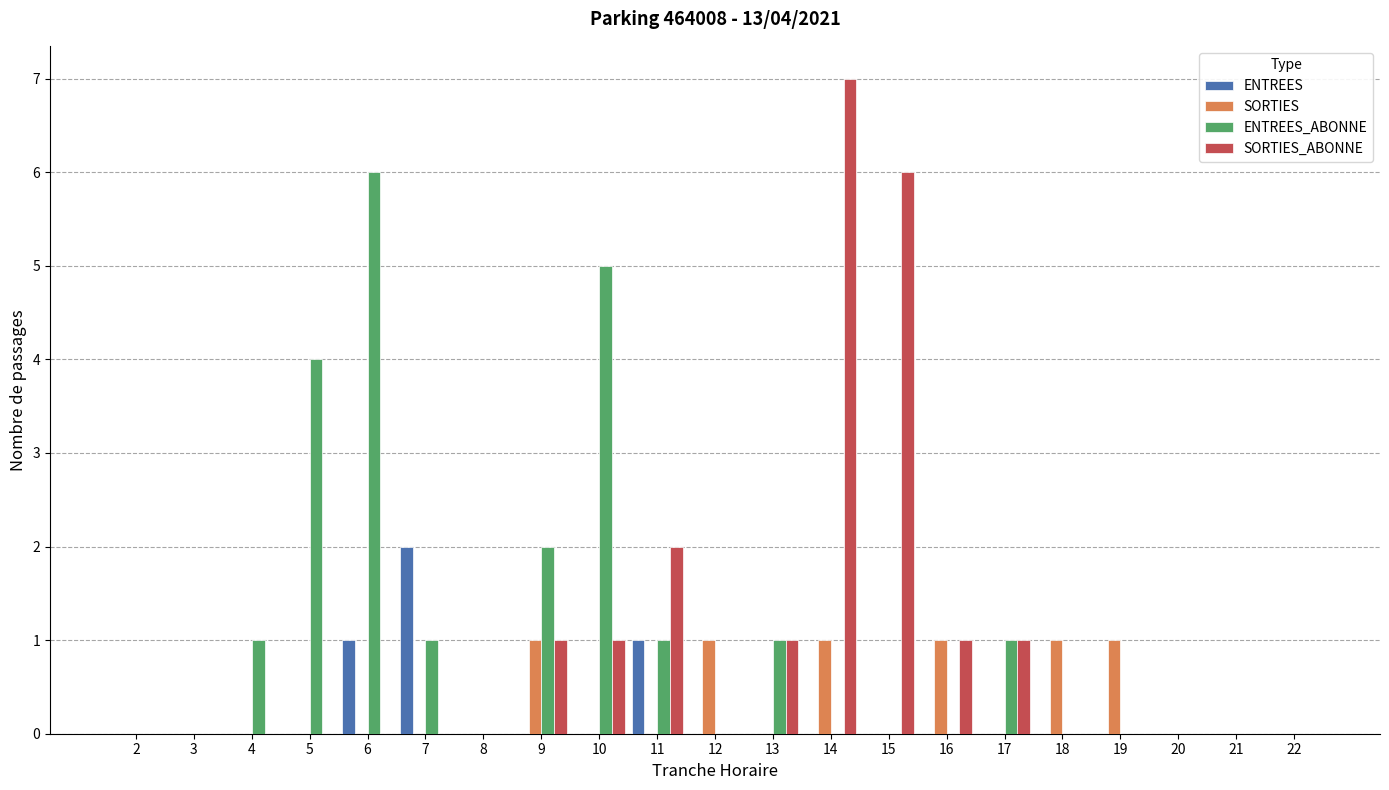

What are all the series names shown in the legend?

ENTREES, SORTIES, ENTREES_ABONNE, SORTIES_ABONNE